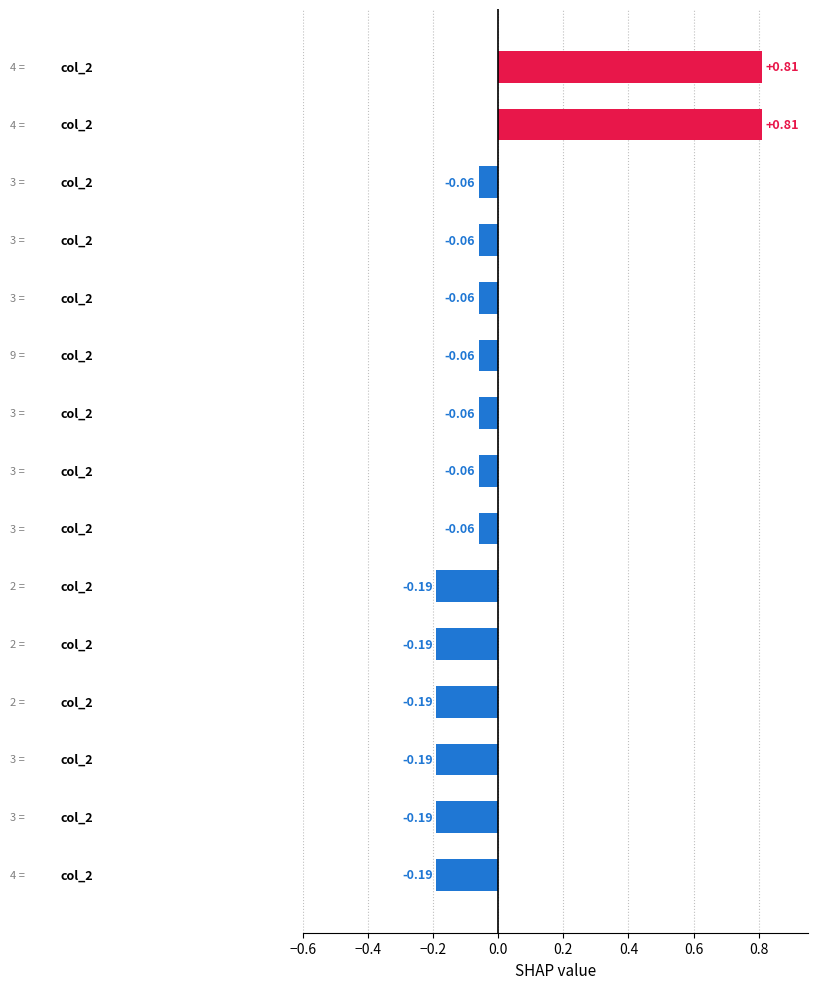

What is the difference between the maximum and minimum values?

1.0